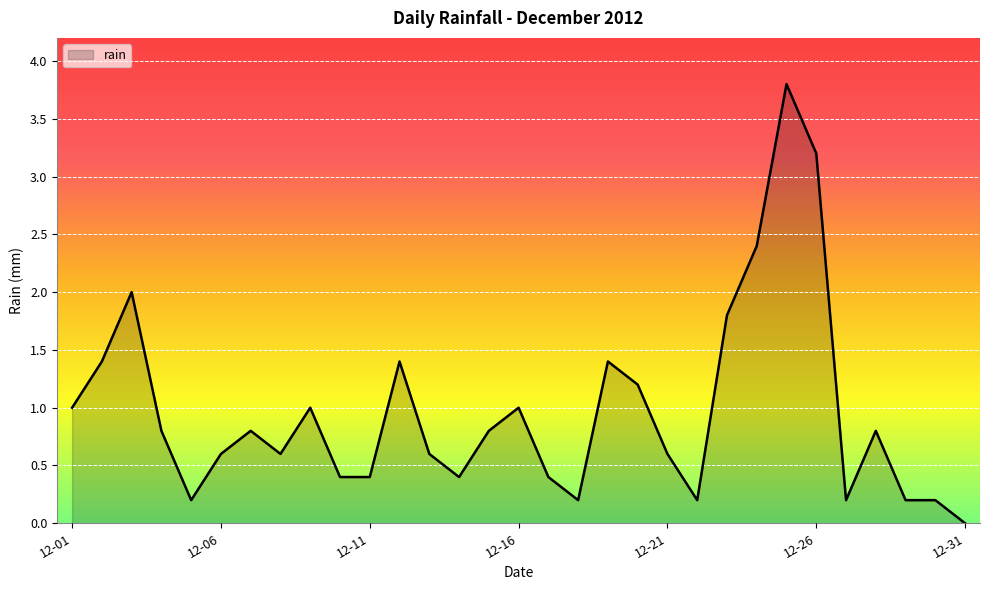

How many positive values are there?

30